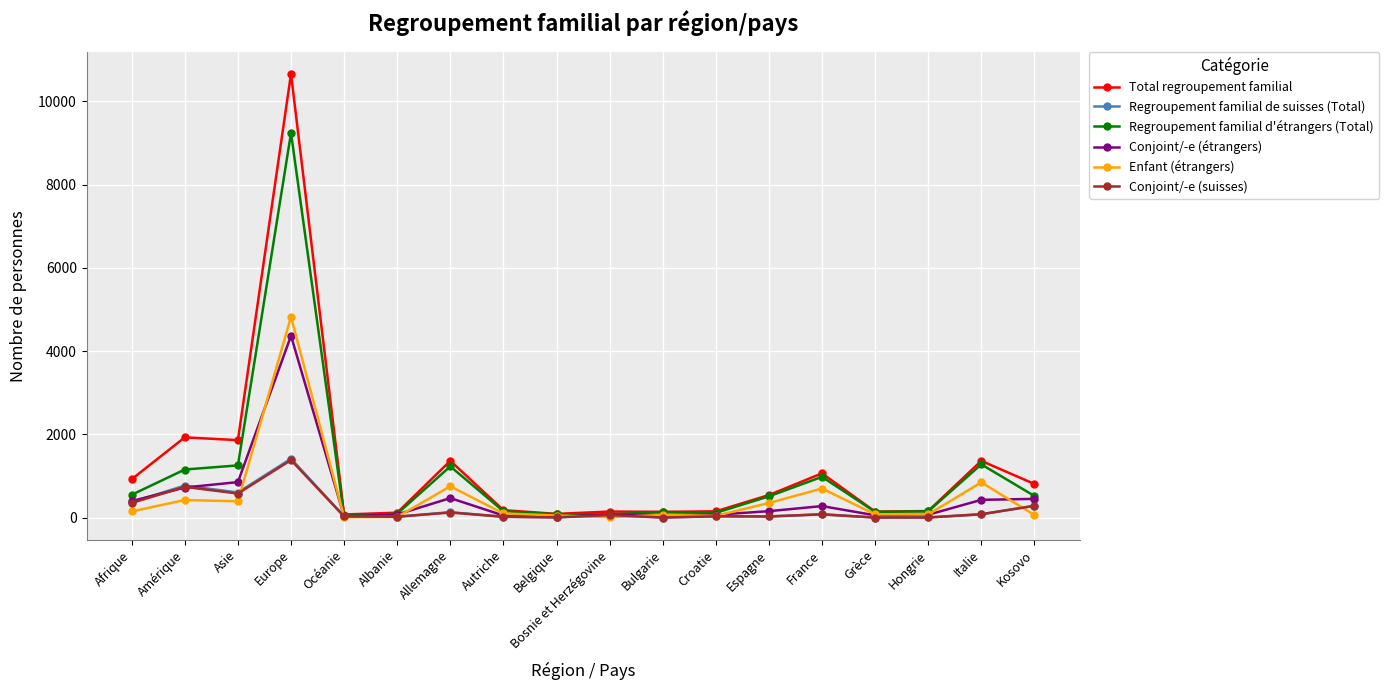

True or false: Conjoint/-e (suisses) has a value of 355 at Afrique.

True